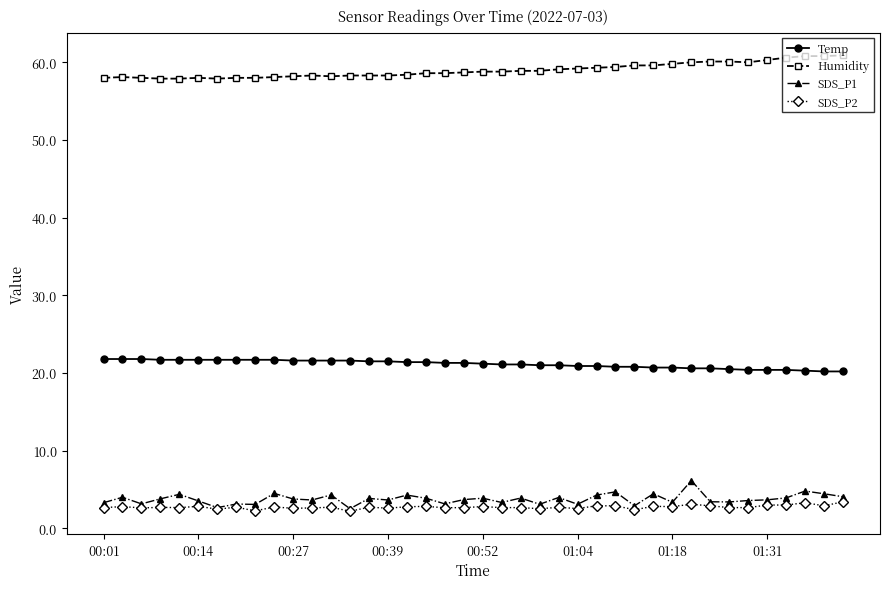

True or false: Temp and Humidity intersect in this chart.

False